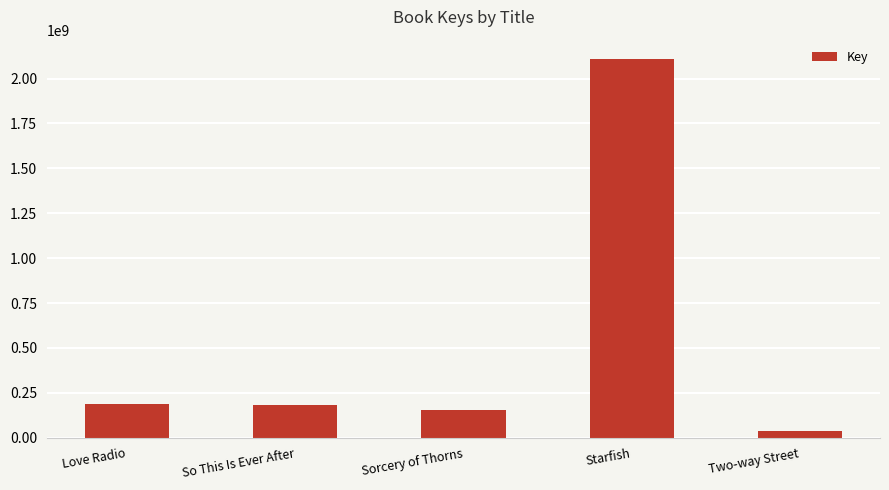

What is the minimum value shown in the chart?

34766992